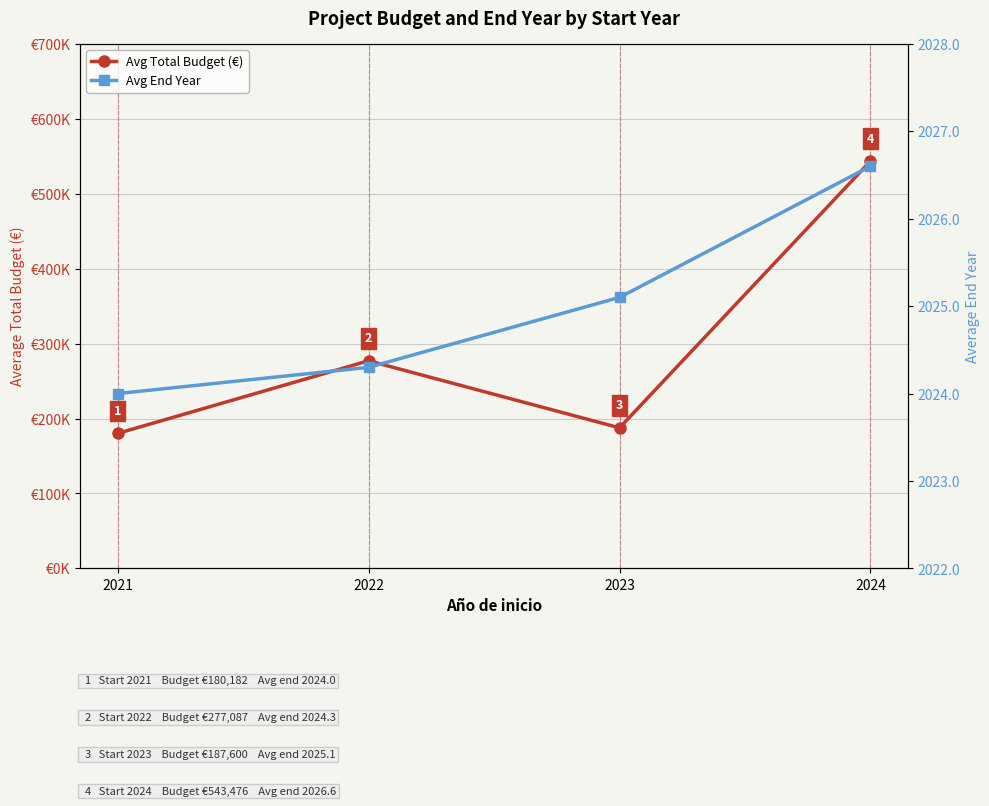

Which series changed the most between 2021 and 2024?

Avg Total Budget (€)